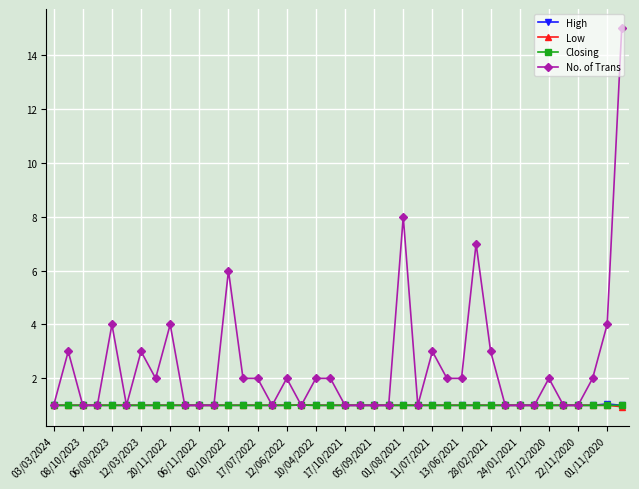

Which series has the largest range (max minus min)?

No. of Trans